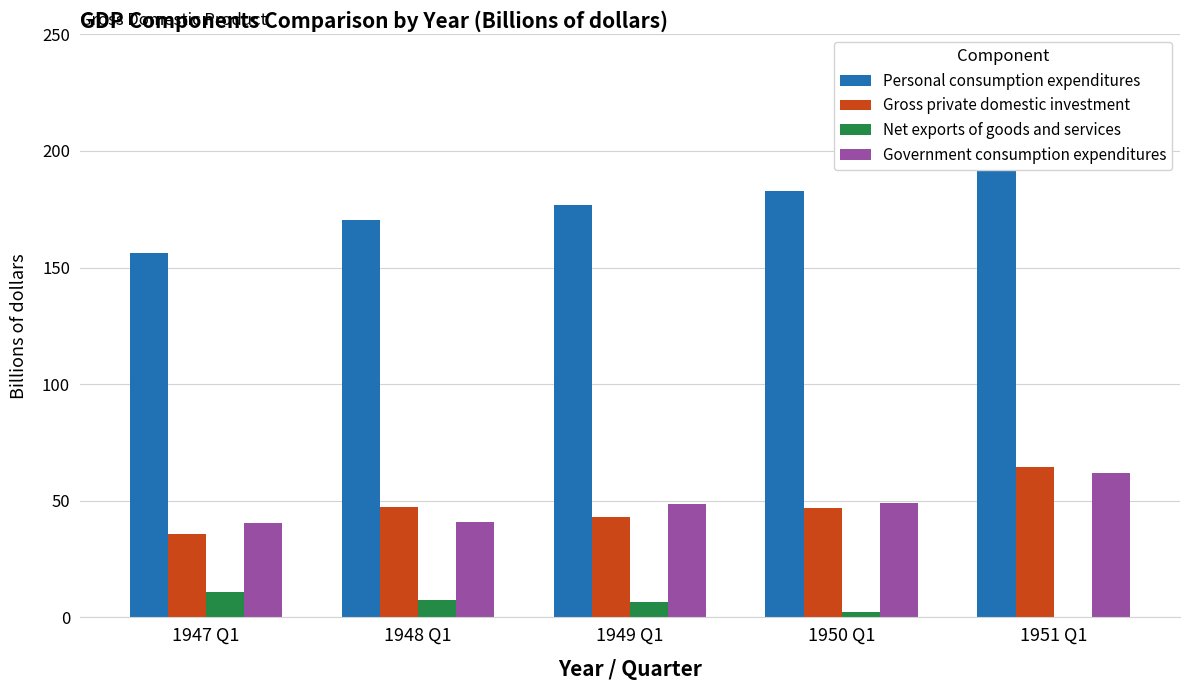

What is the sum of all Net exports of goods and services values?

27.1